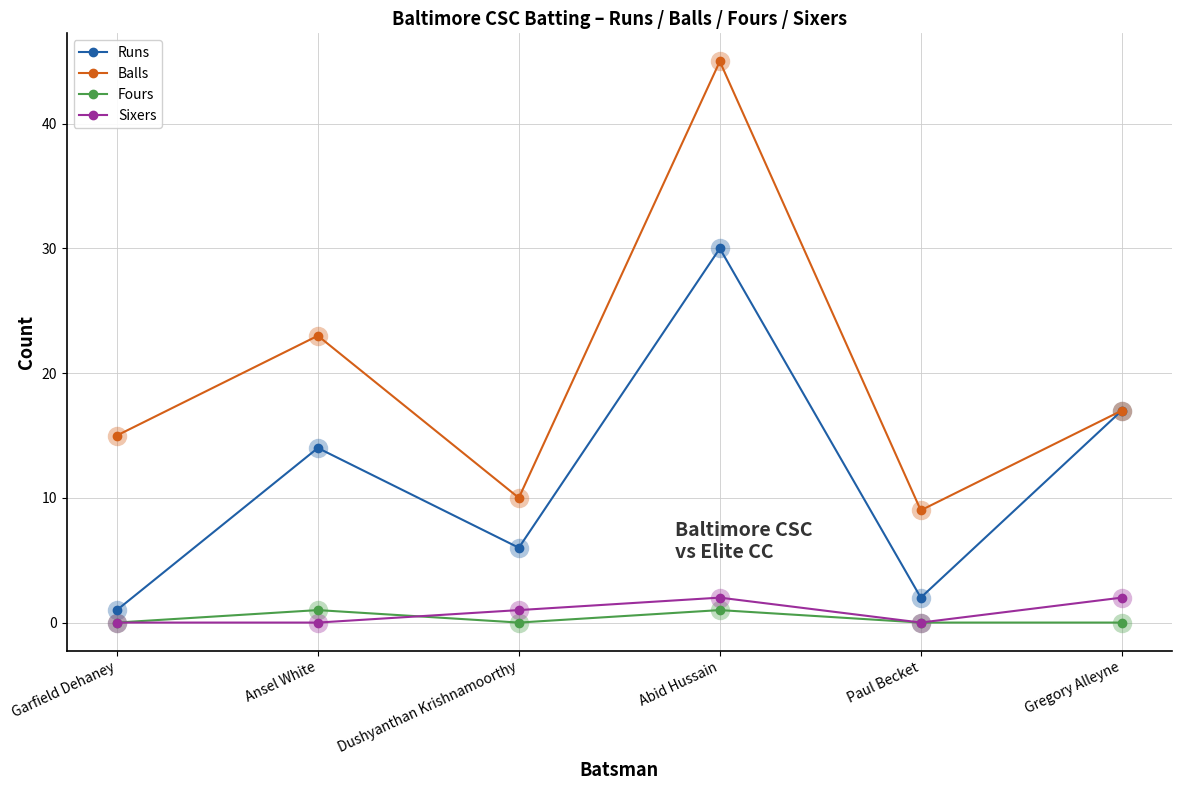

True or false: Fours has more than 0 points higher than both neighbors.

True